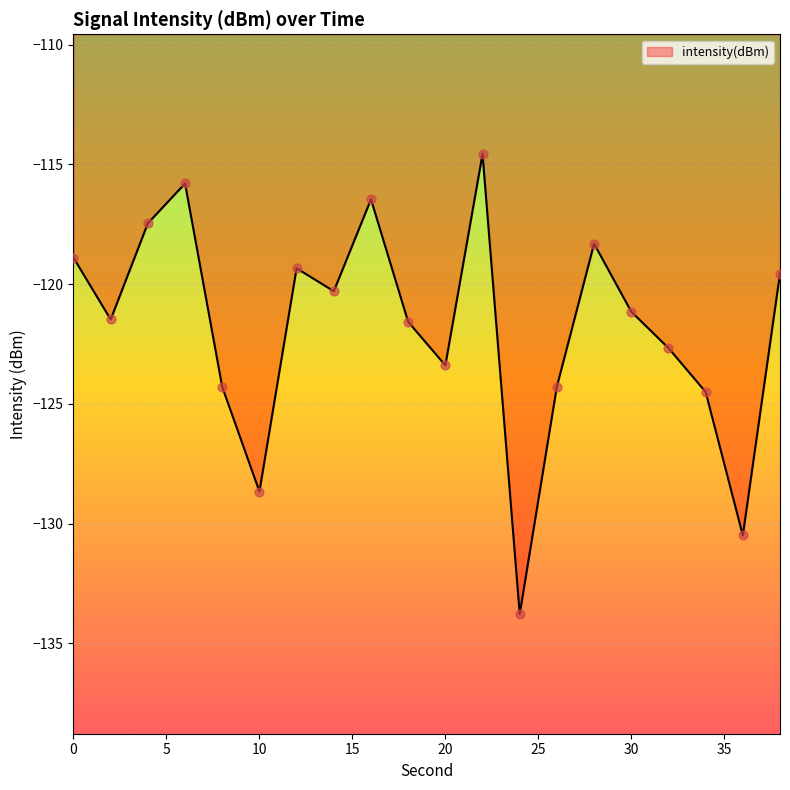

What is the difference between the maximum and minimum values?

19.2